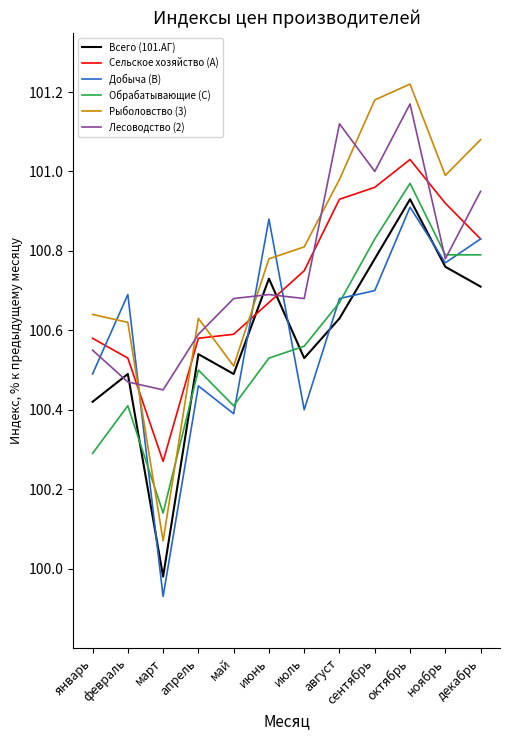

Where is Обрабатывающие (C) nearest to the value 100?

март